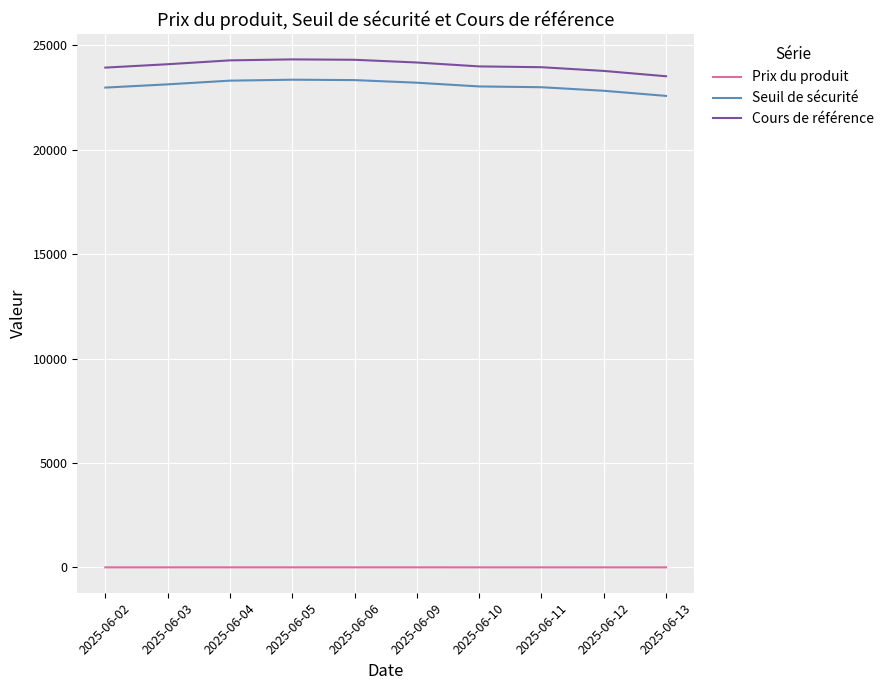

Which series has the largest total across all categories?

Cours de référence